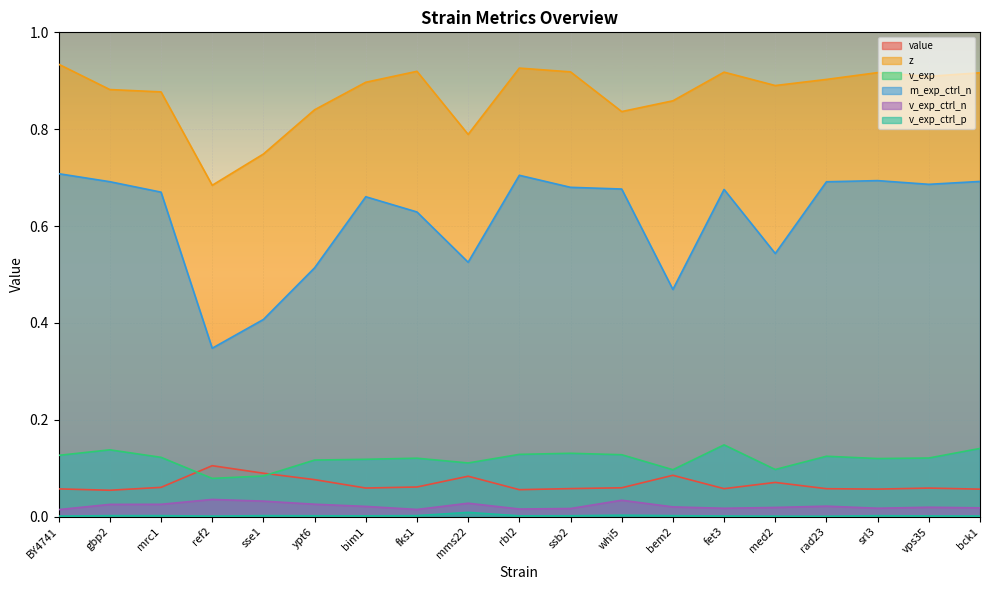

What is the sum of the v_exp values at med2 and mms22?

0.2